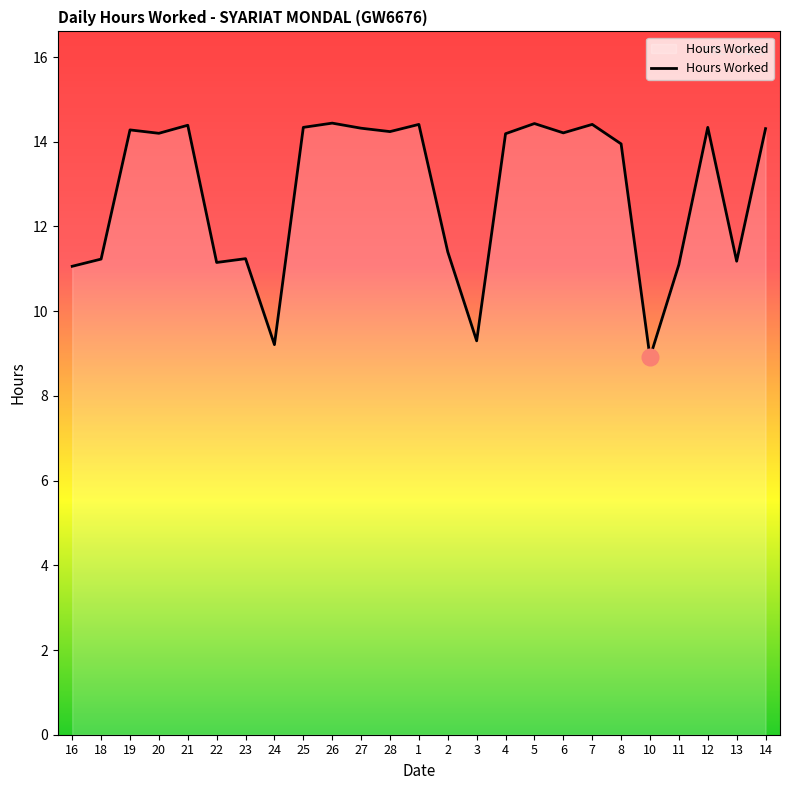

What is the difference between the second highest and minimum values?

5.5